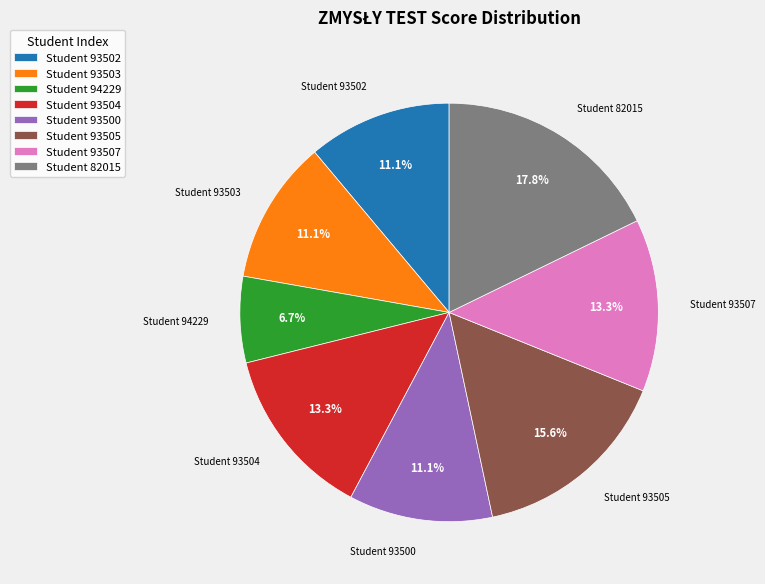

Does any single category account for the majority?

No